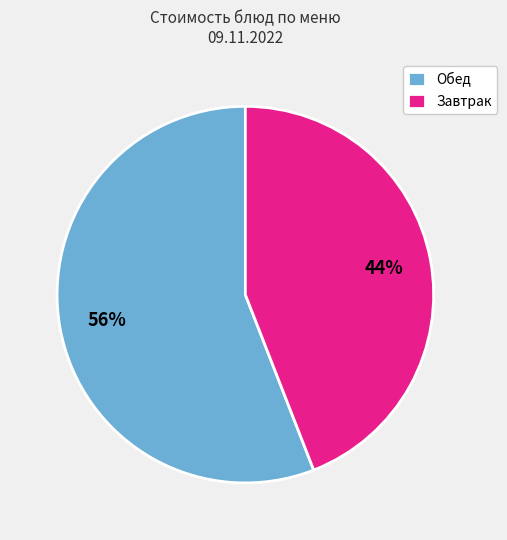

Rank the categories by value from highest to lowest.

Обед, Завтрак